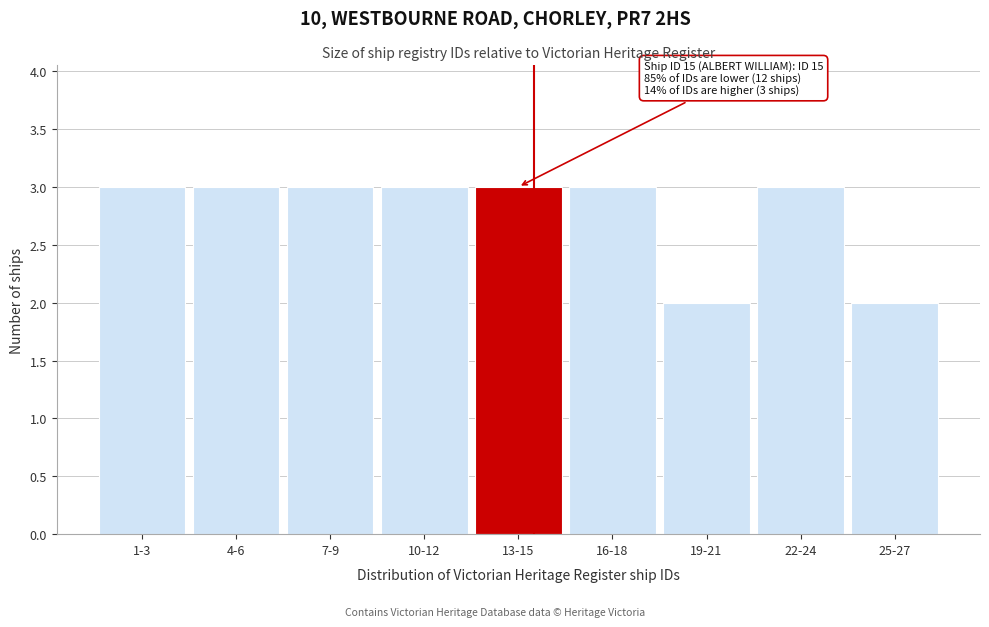

Reading left to right, what are all the values shown in this chart?

3	3	3	3	3	3	2	3	2